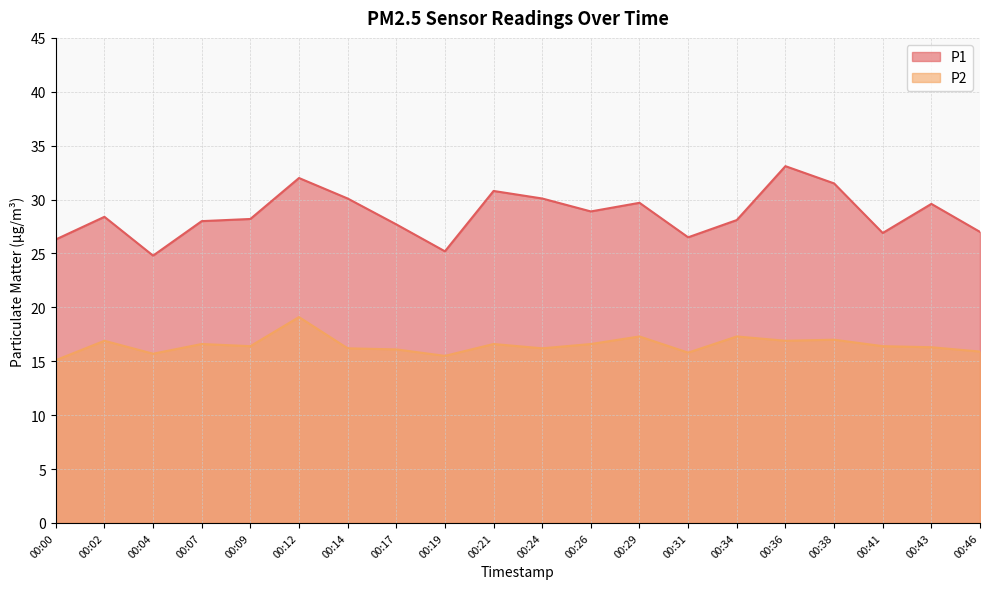

List the series in order of their peak value, lowest first.

P2, P1